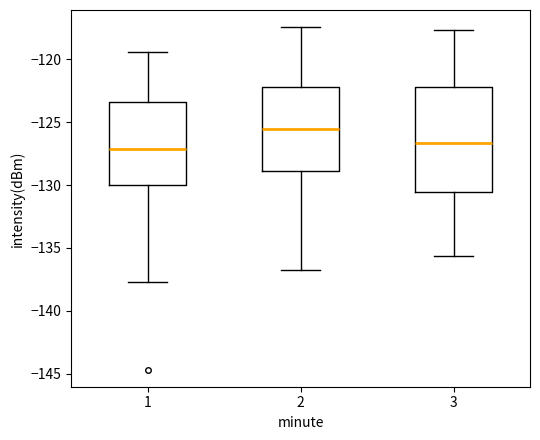

Where does the upper whisker of the box at x = 1 end on the y-axis? The values are not printed on the chart, so give them approximately, as read against the axis.

-119.5